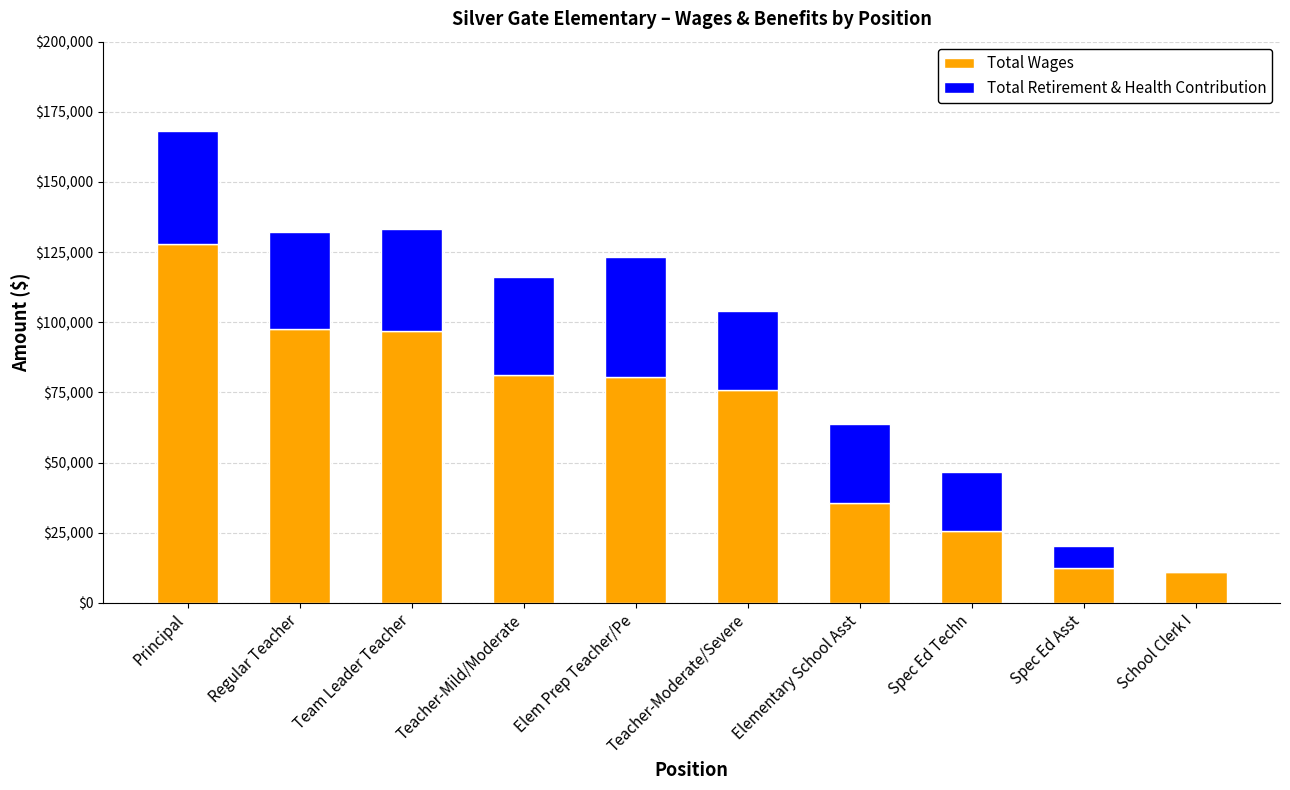

At which label does Total Wages reach its peak?

Principal